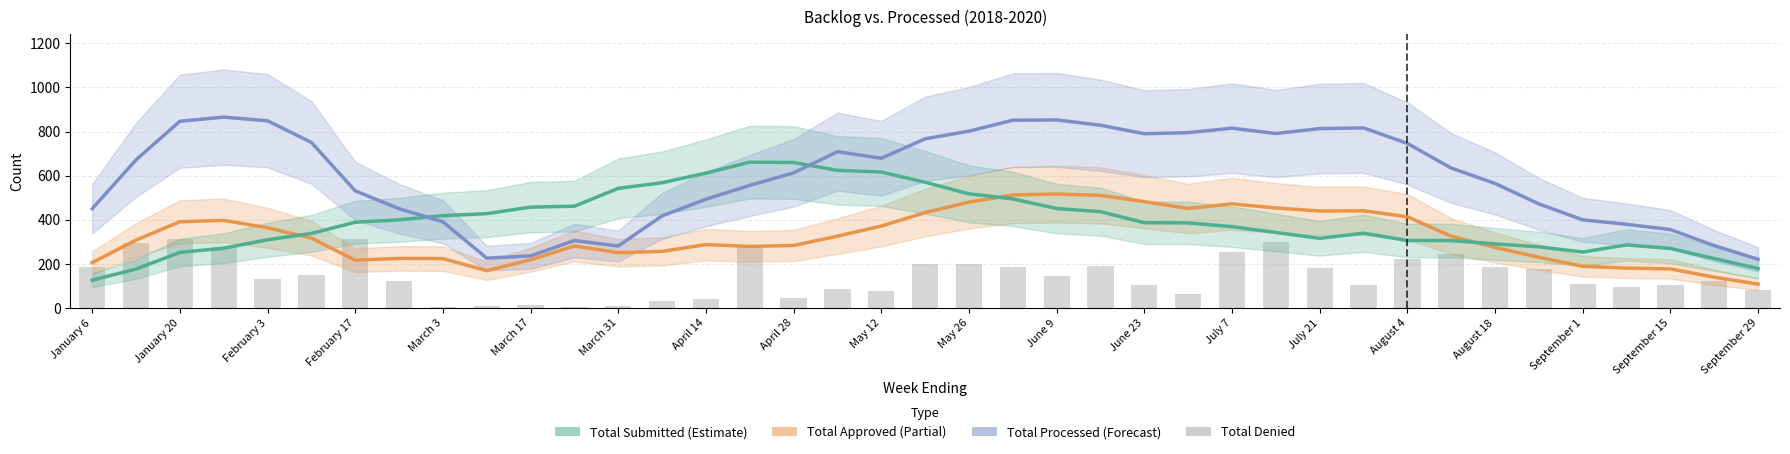

At which category is the sum across all series the highest?

21